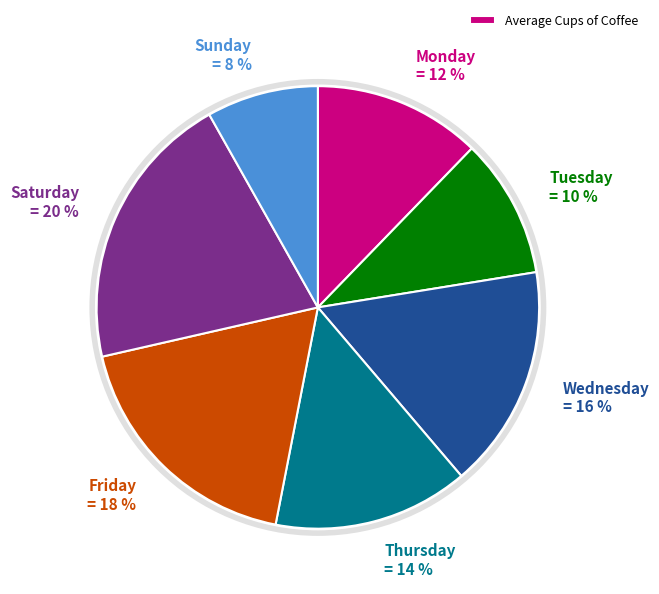

Count the number of slices in the pie.

7